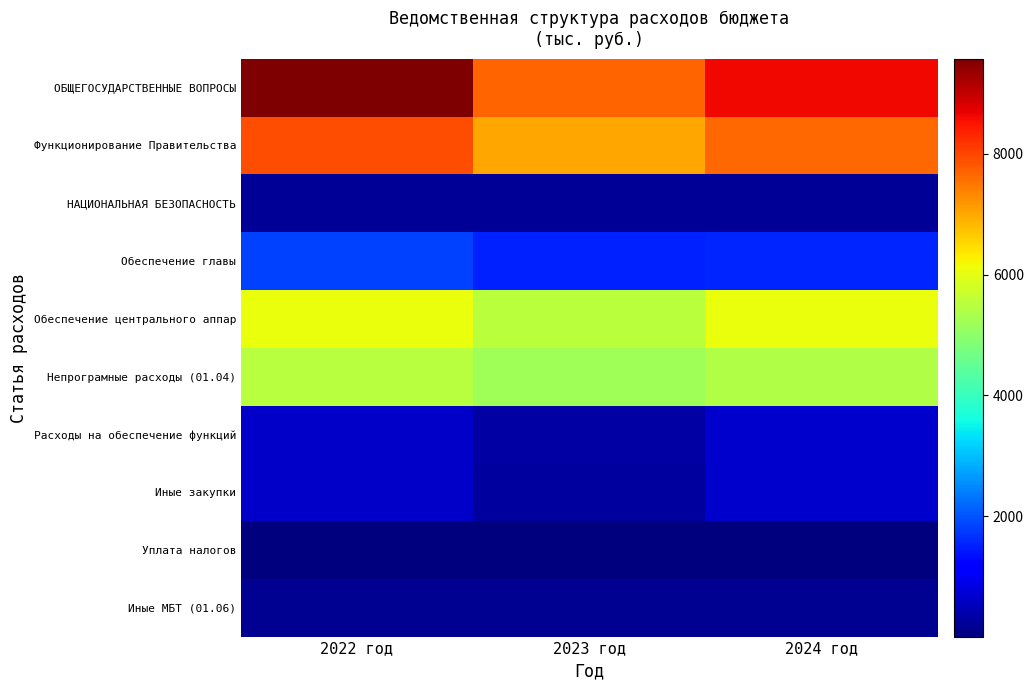

At which category does the chart reach its peak across all series?

2022 год